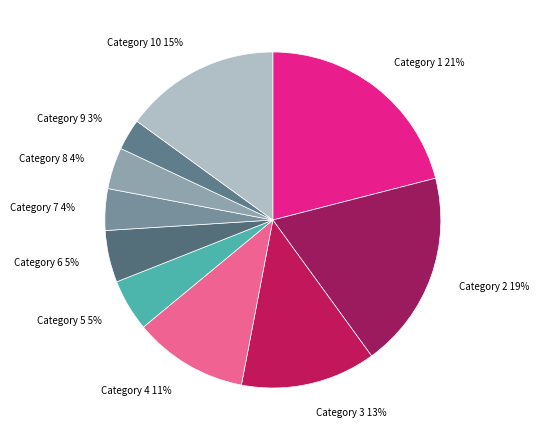

True or false: Category 7 4% accounts for 4% of the total.

True